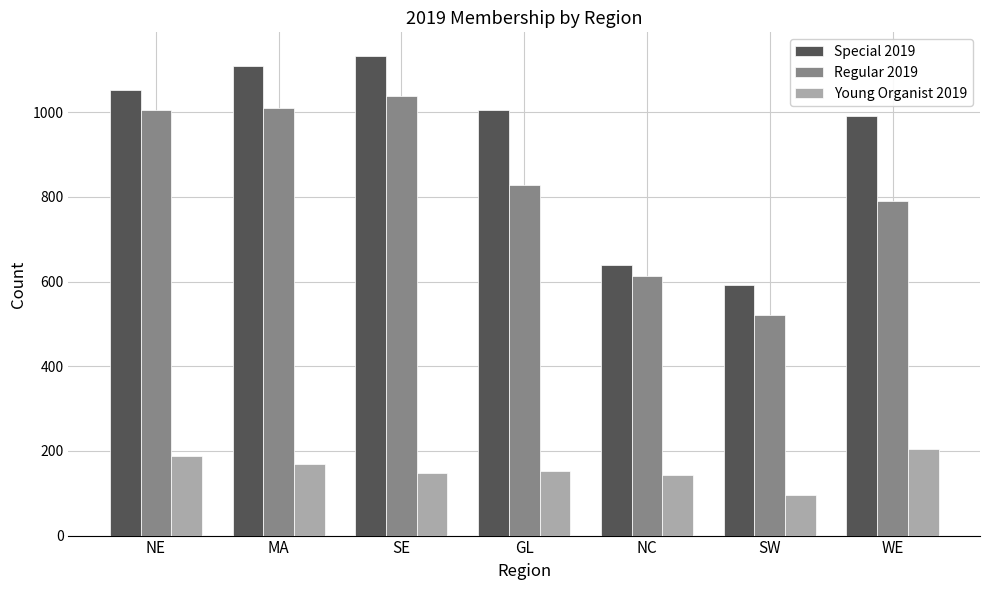

At which label does Special 2019 reach its minimum?

SW